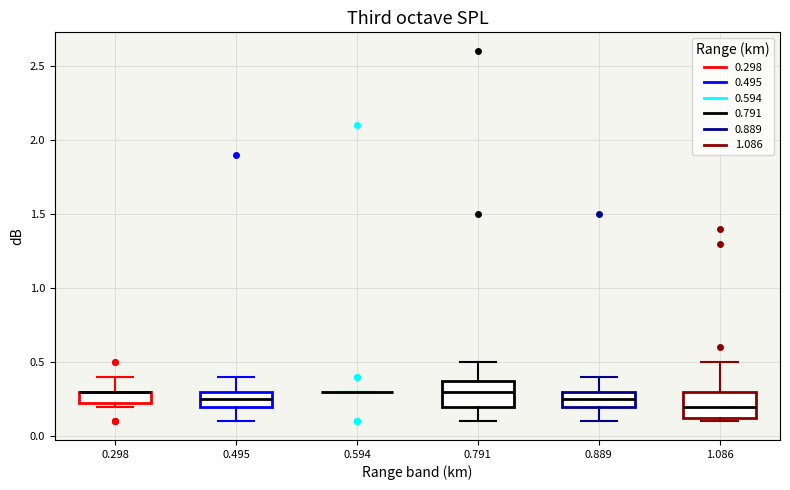

Where does the upper whisker of the box at x = 0.791 end on the y-axis? The values are not printed on the chart, so give them approximately, as read against the axis.

0.50